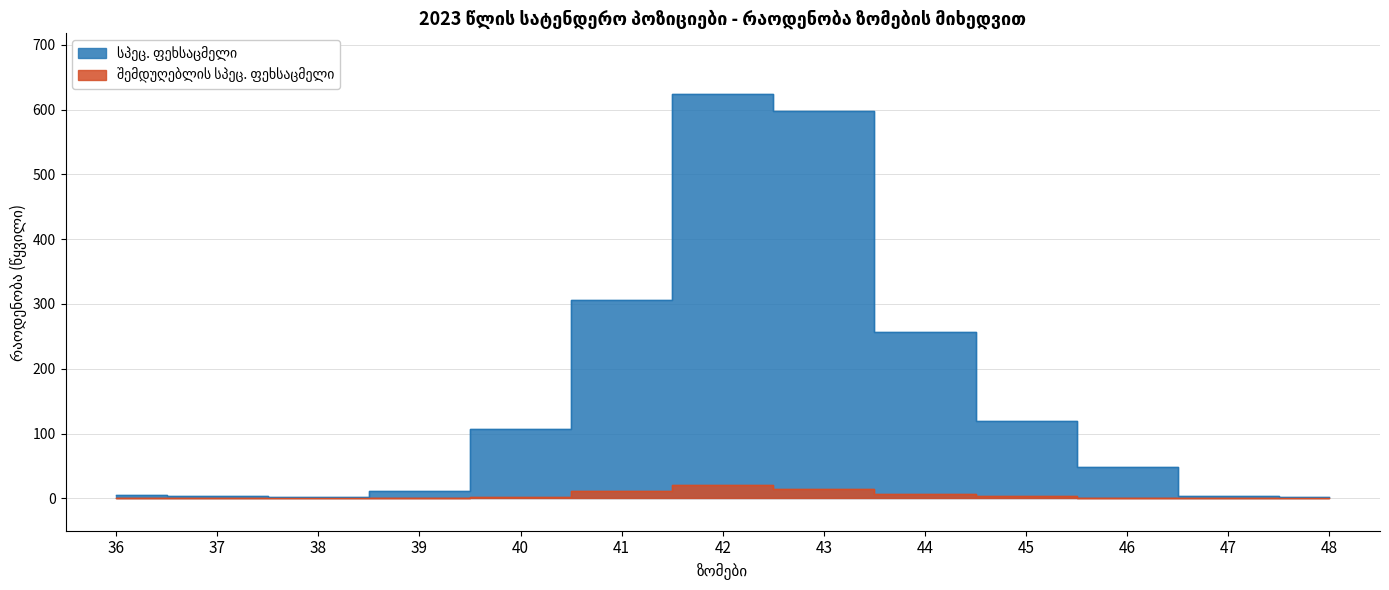

What is the value of the სპეც. ფეხსაცმელი point at the 8th from the left?

598